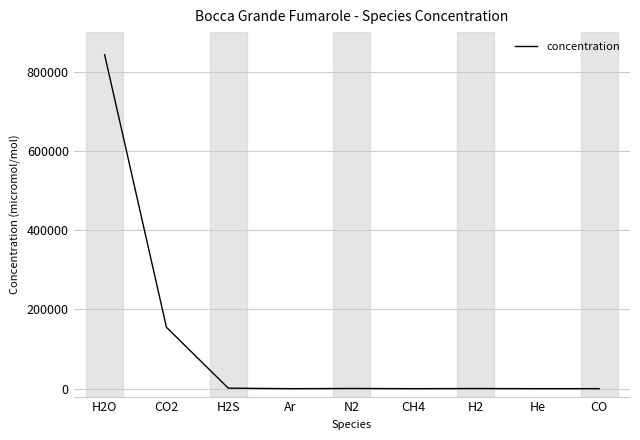

What is the difference between the maximum and minimum values?

842799.6